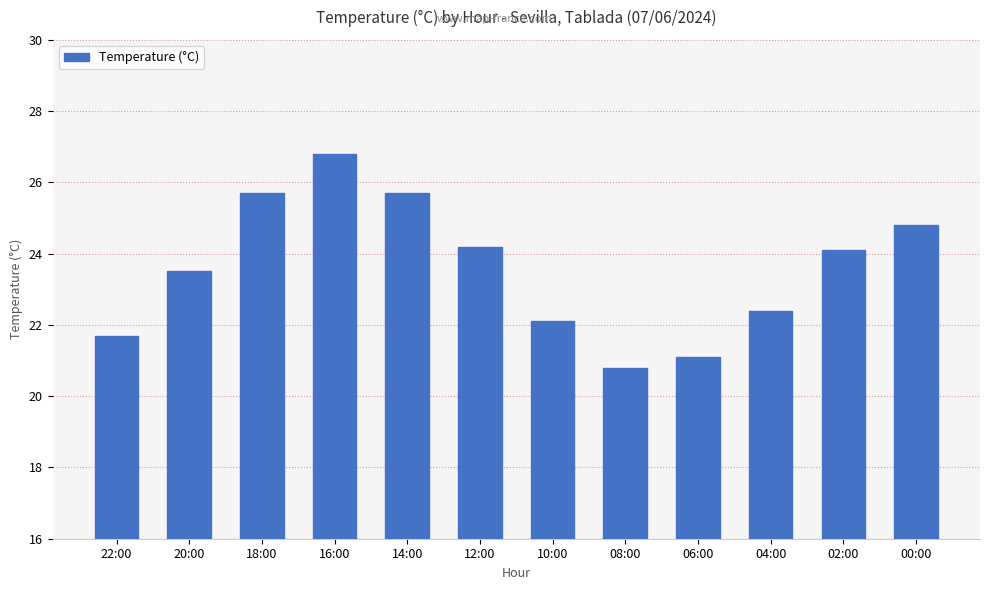

The value at 00:00 is 33.5. True or false?

False